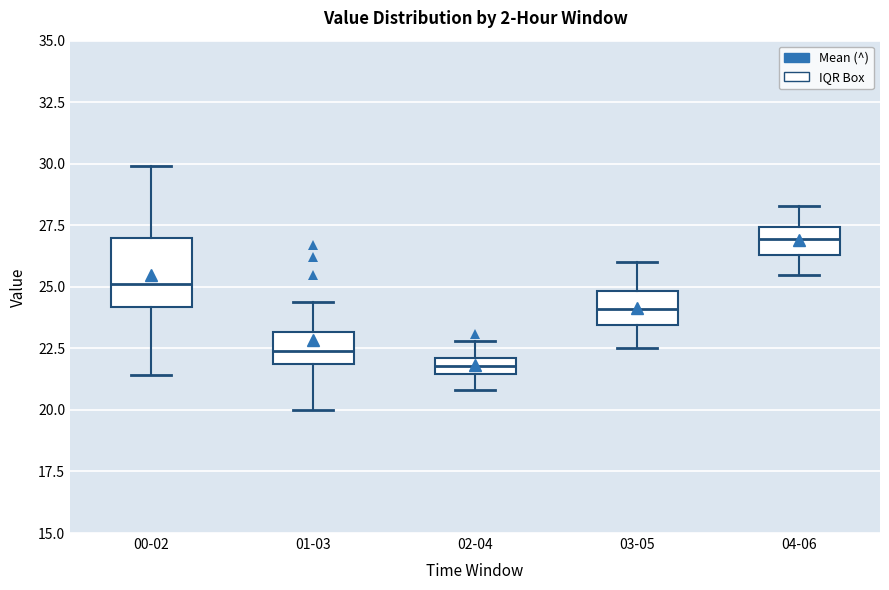

Which box has the lowest median line?

02-04